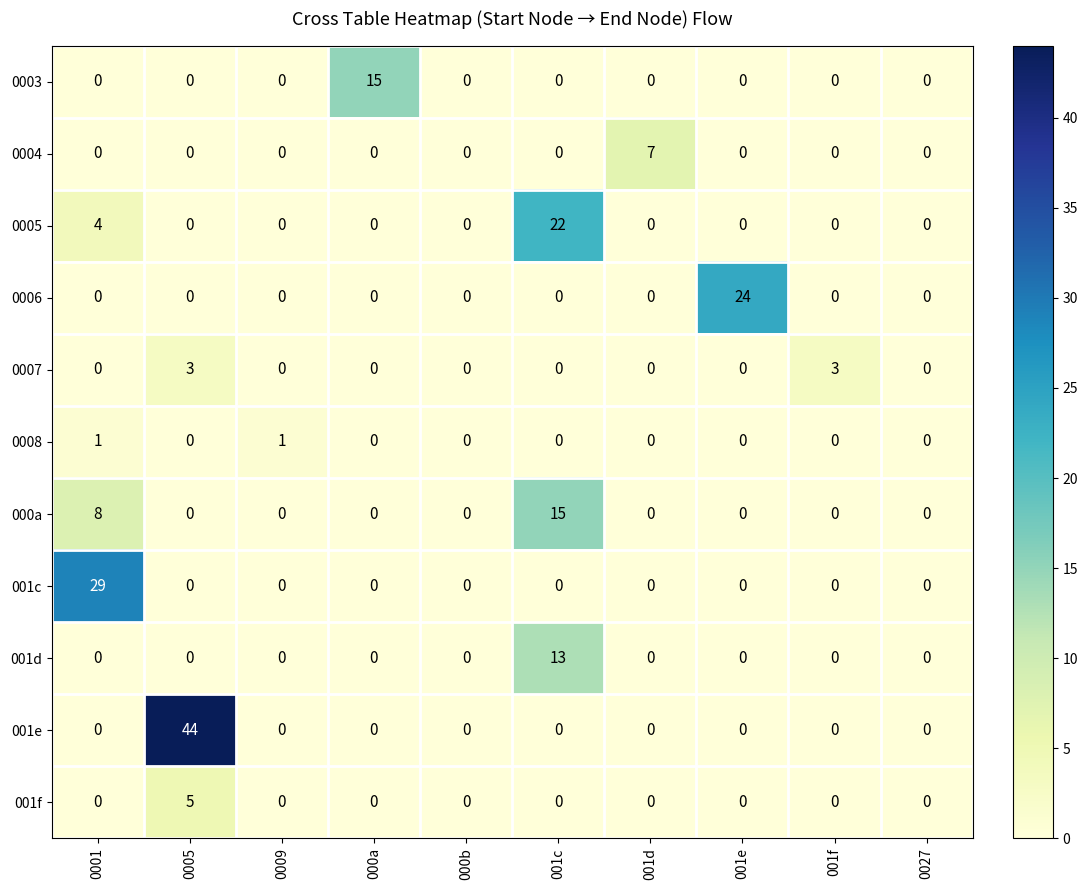

What is the difference between the maximum and minimum values in the 0006 series?

24